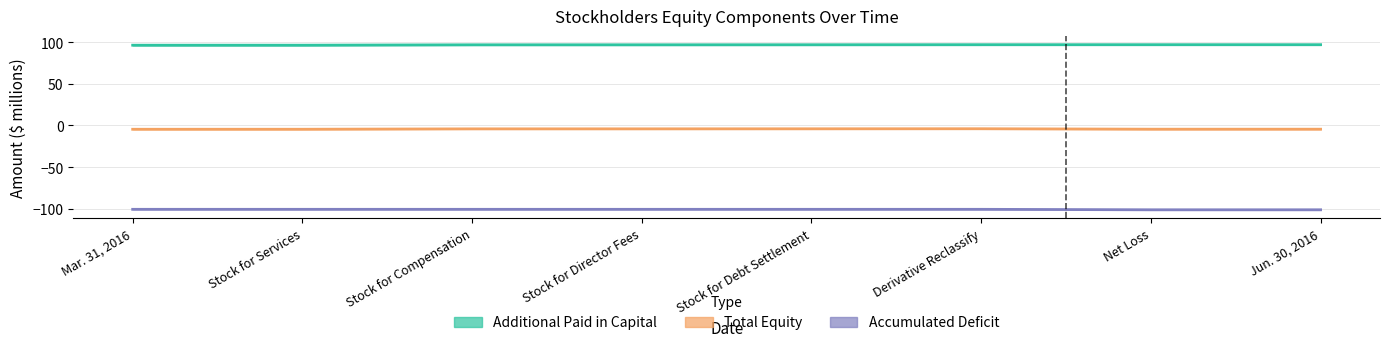

Reading left to right, extract all data points from this chart.

Additional Paid in Capital: 96.3	96.3	96.8	96.8	96.8	96.9	96.9	96.9
Total Equity: -4.6	-4.6	-4.1	-4.1	-4.0	-4.0	-4.5	-4.5
Accumulated Deficit: -100.6	-100.6	-100.6	-100.6	-100.6	-100.6	-101.2	-101.2